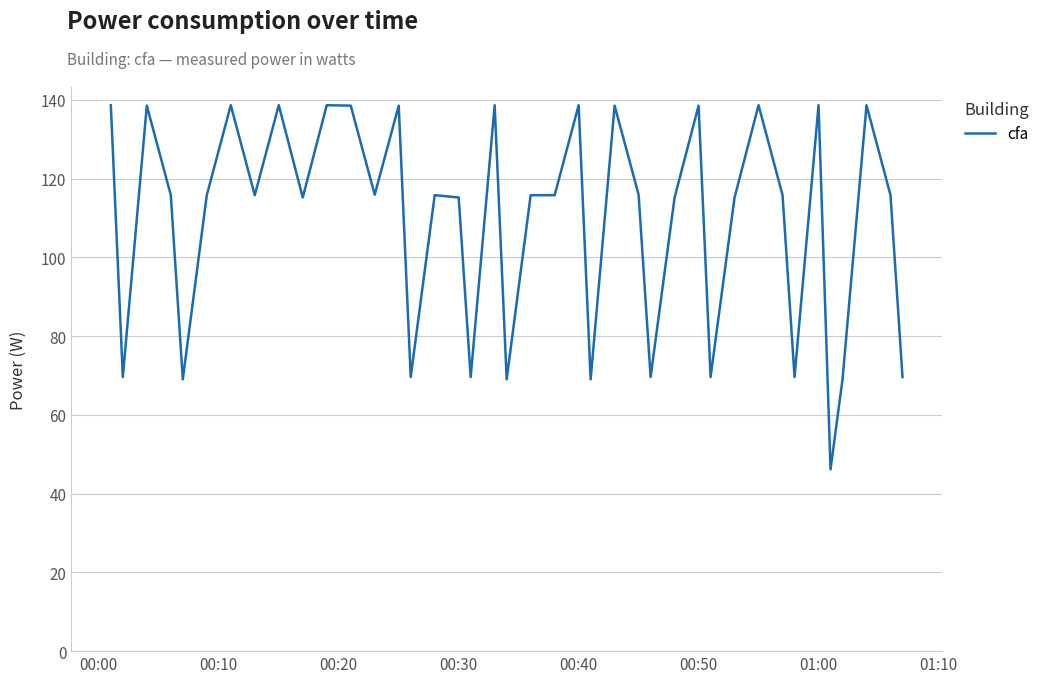

What is the difference between the maximum and minimum values?

92.5